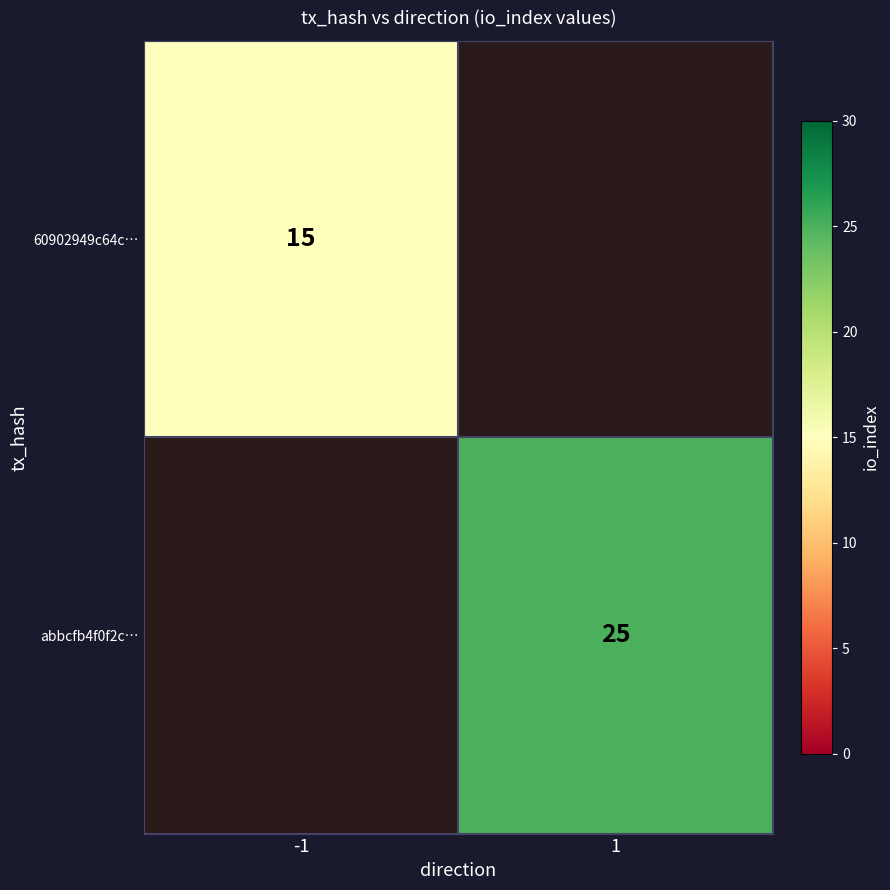

The value of abbcfb4f0f2c… at 1 is 25. True or false?

True